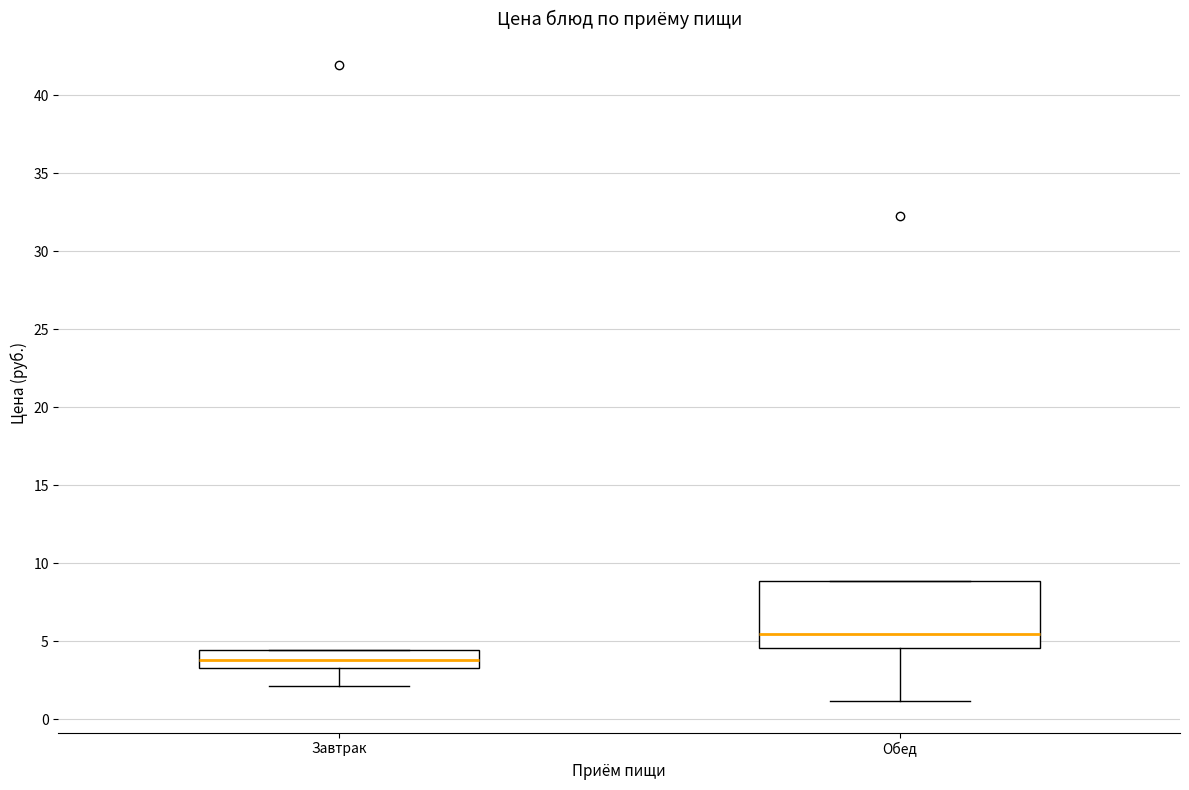

Reading left to right, transcribe this box plot: for each box, give where its median line is, the range the box spans, and where its two whiskers end, as read against the y-axis. The values are not printed on the chart, so give them approximately, as read against the axis.

Завтрак: median 4.0, box 3.5 to 4.5, whiskers 2.0 to 4.5
Обед: median 5.5, box 4.5 to 9.0, whiskers 1.0 to 9.0